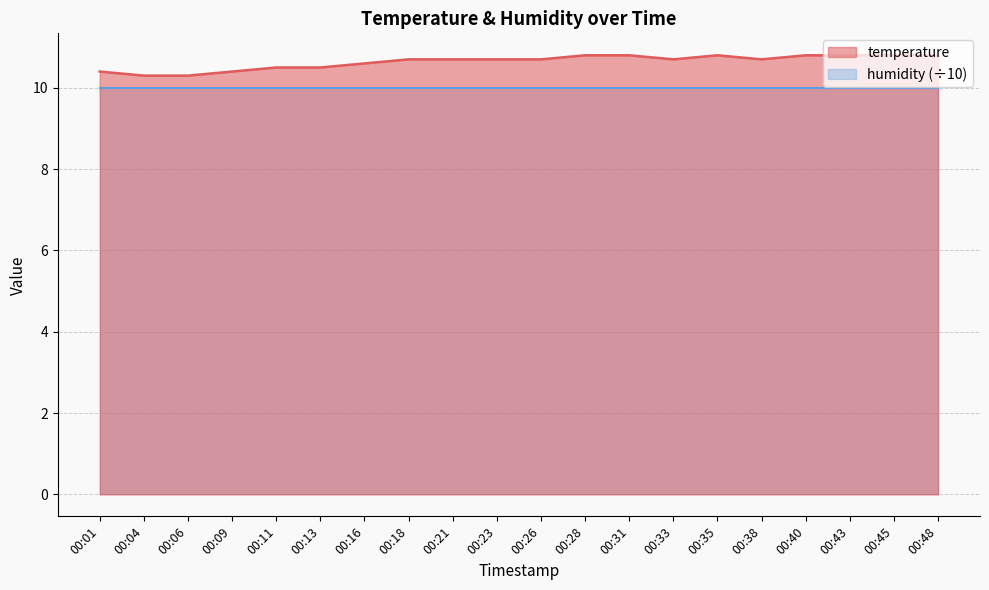

What is the greatest value displayed?

10.8